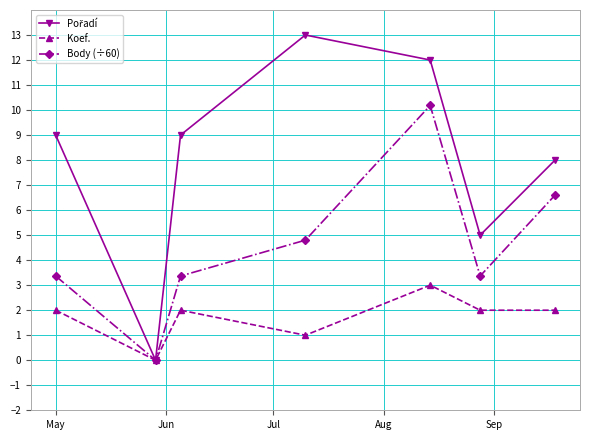

What is the maximum value shown in the chart?

13.0